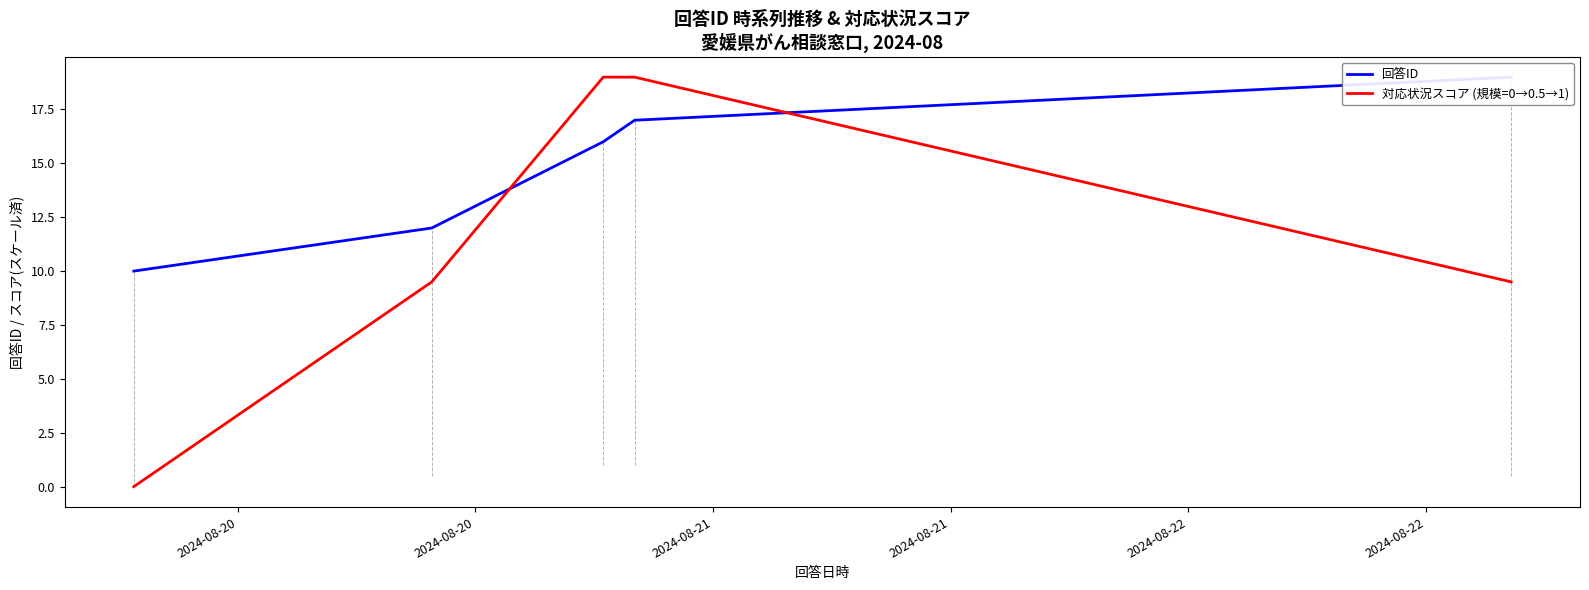

What is the sum of the 回答ID values at 2024-08-22 and 2024-08-21?

35.0